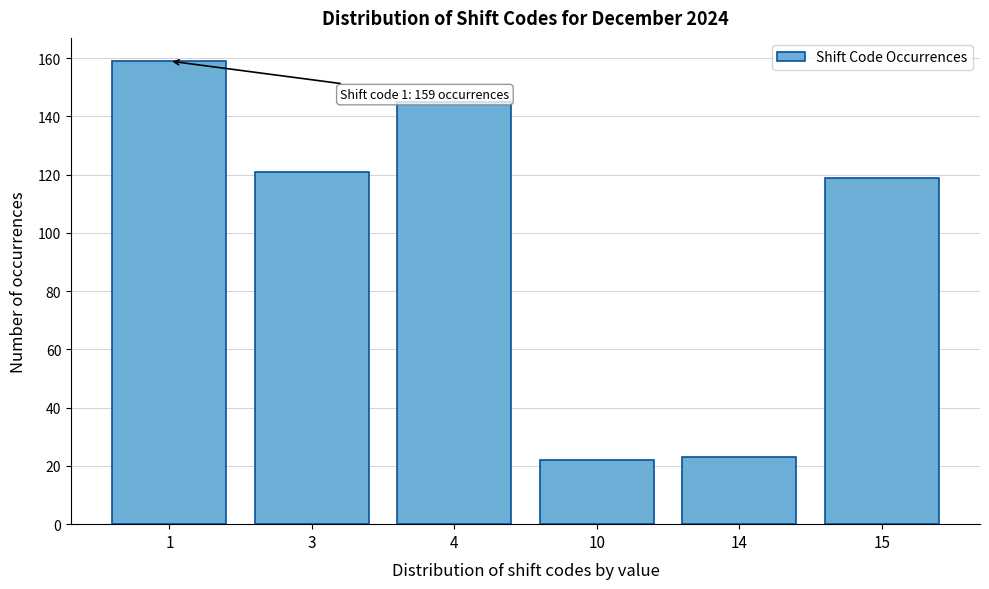

Reading right to left, what are all the values shown in this chart?

15=119	14=23	10=22	4=145	3=121	1=159